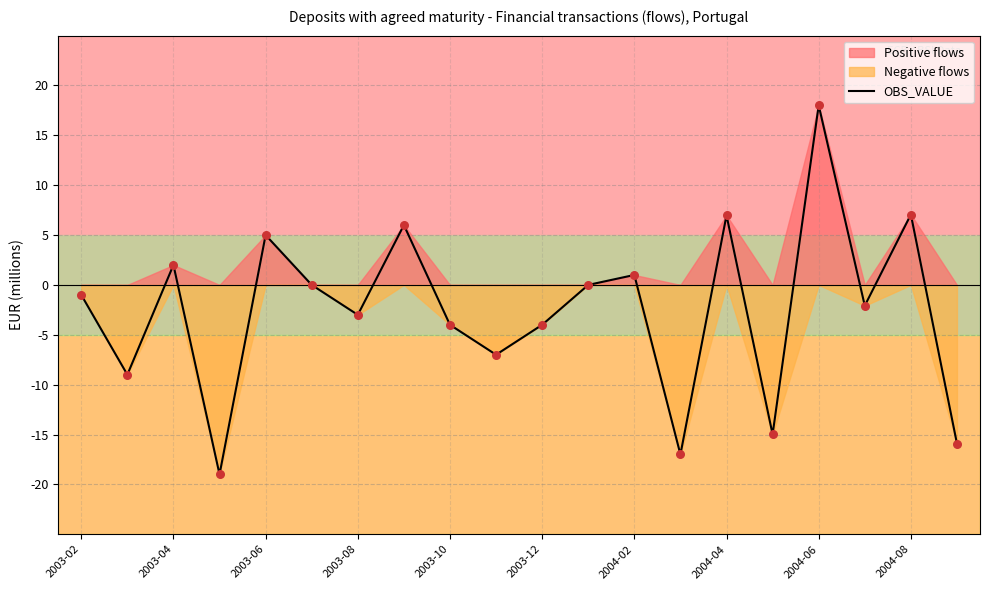

True or false: OBS_VALUE has a value of 7.0 at 2004-04.

True